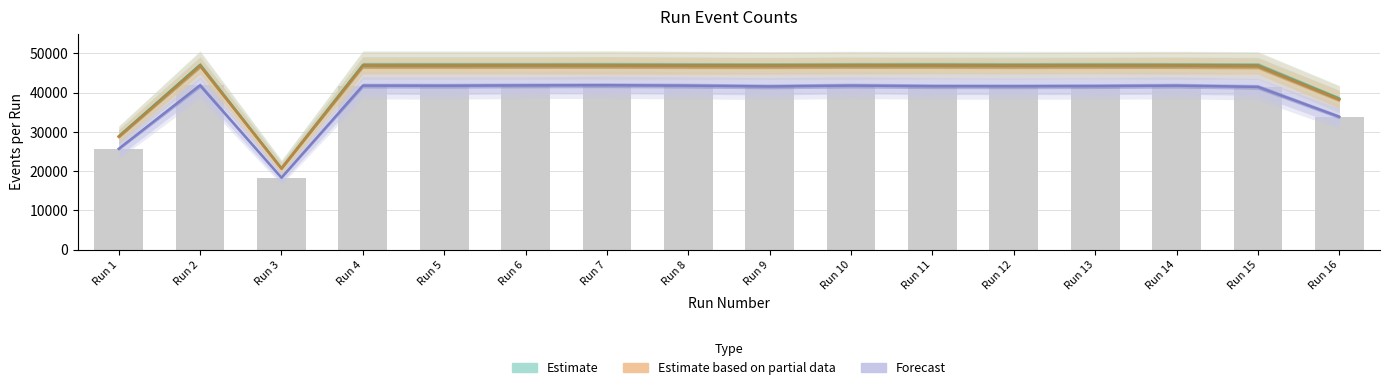

What is the approximate value of Estimate at Run 14, to the nearest 50?

47000